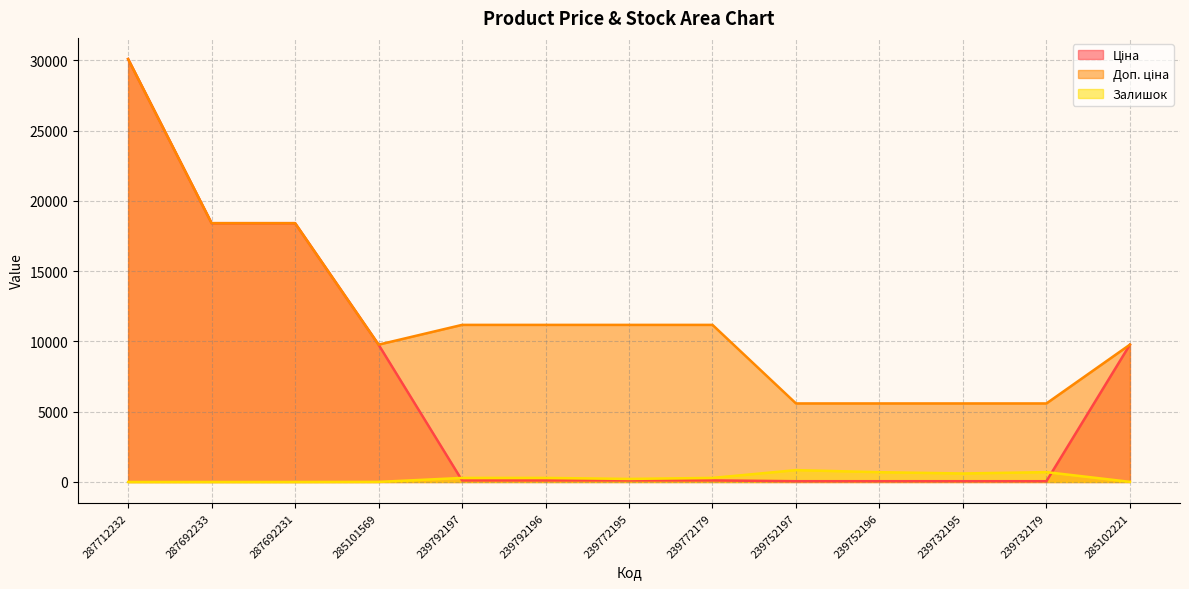

Rank the series by their maximum value, from highest to lowest.

Ціна, Доп. ціна, Залишок